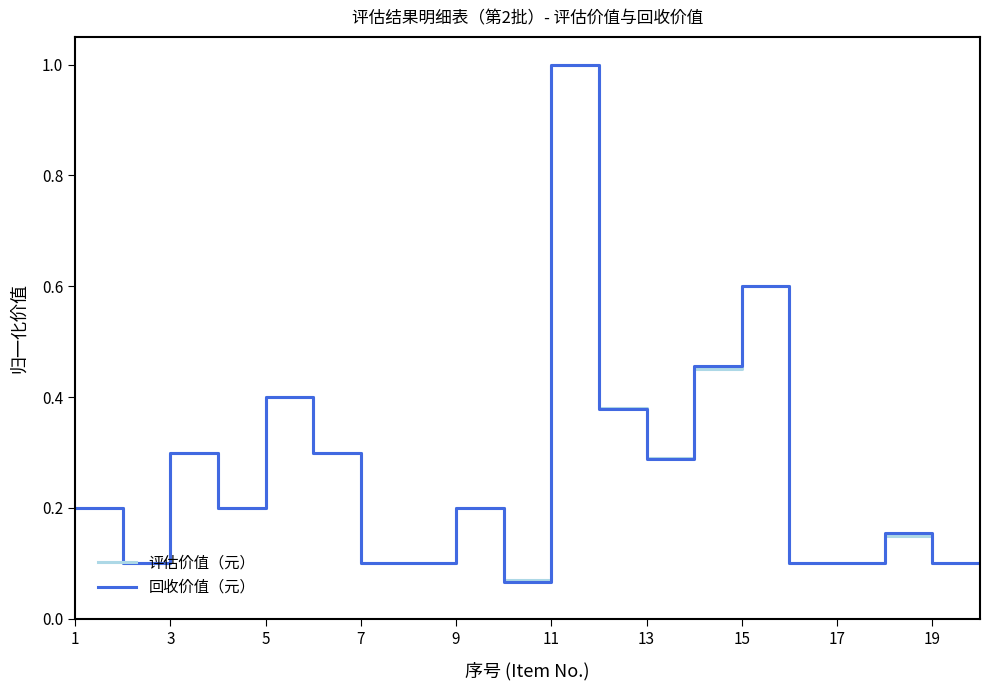

What is the highest value of the 评估价值（元） series?

1.0